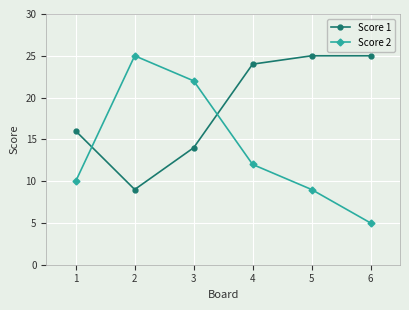

True or false: Score 1 has more than 1 interior local peaks.

False